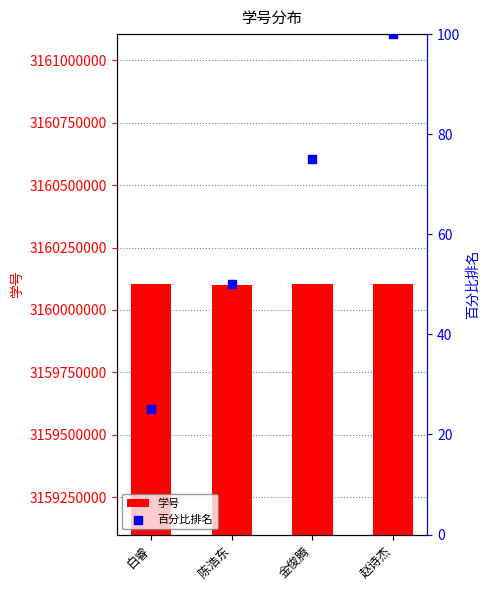

Which series has the largest Y range (max minus min)?

学号